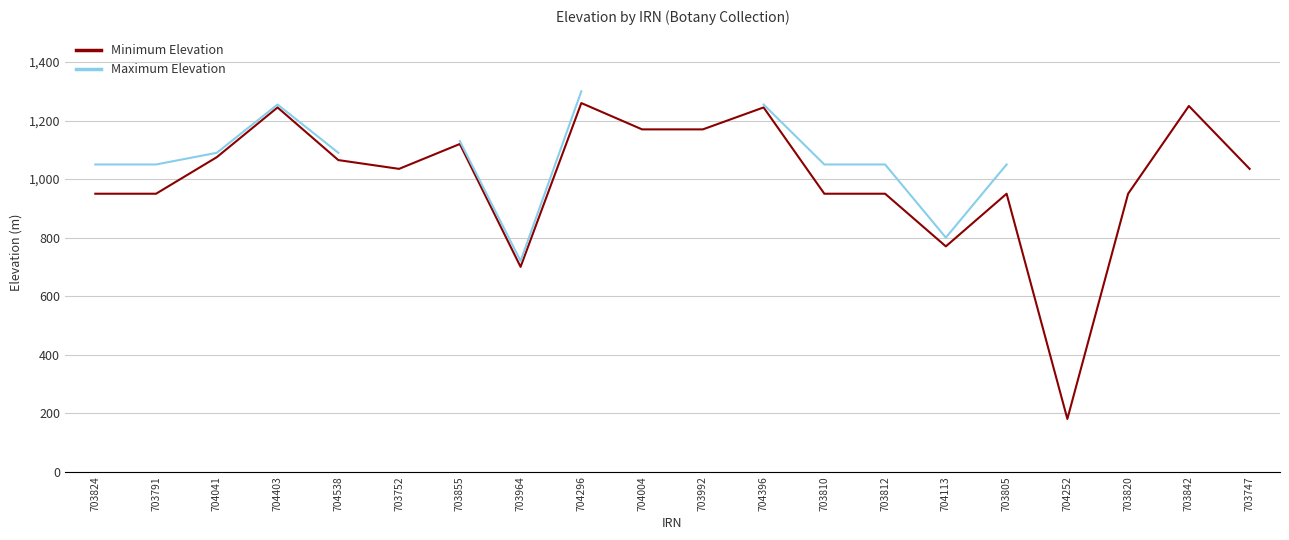

Rank the series by their maximum value, from highest to lowest.

Maximum Elevation, Minimum Elevation